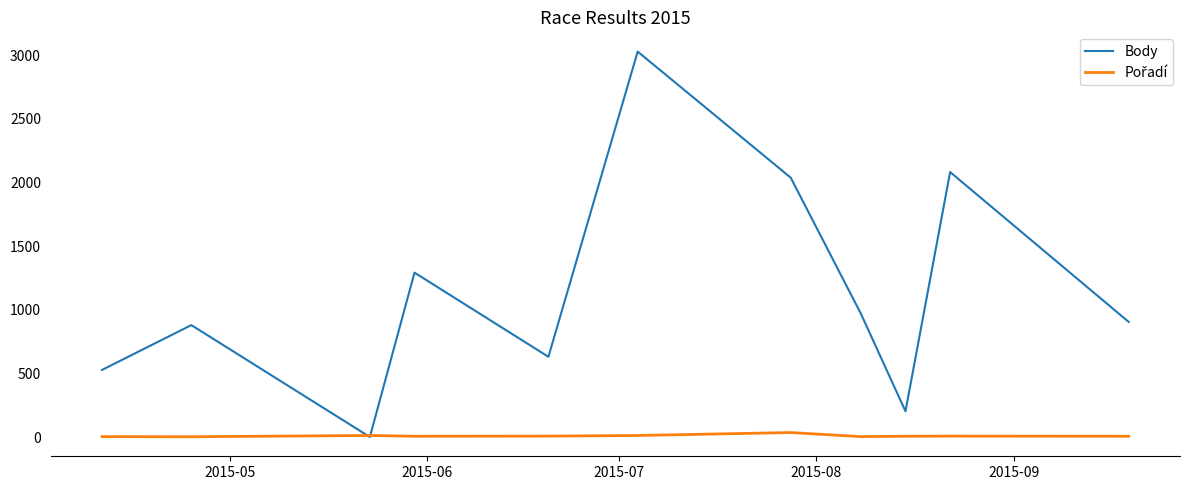

What is the greatest value displayed?

3027